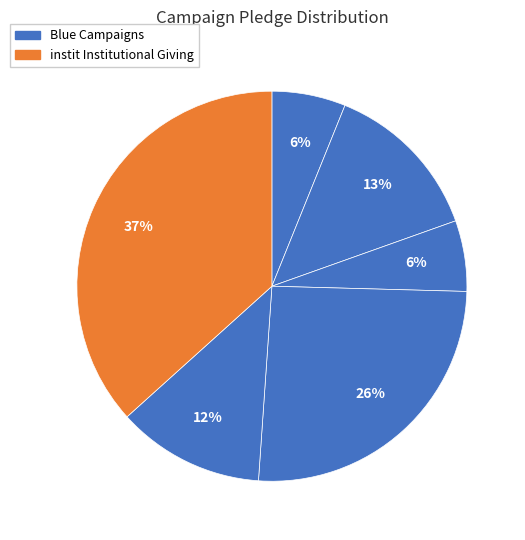

Does any single category account for the majority?

No